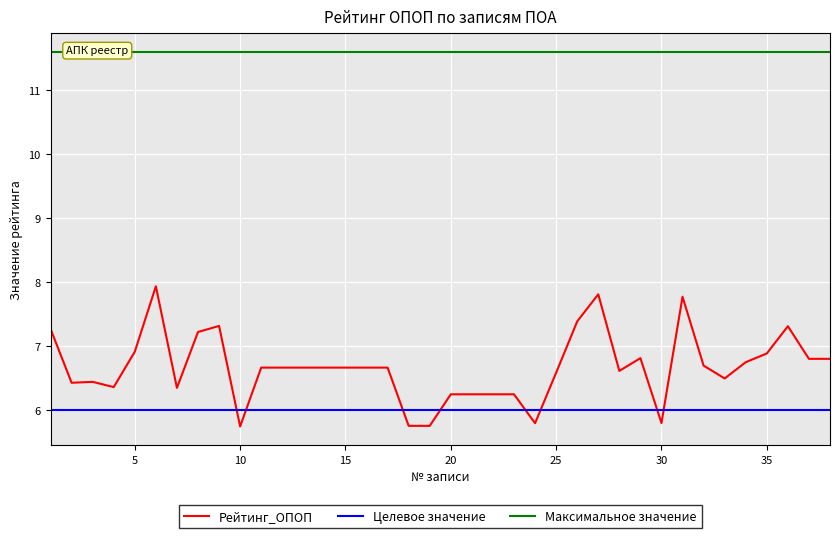

After their last crossing, which series has the higher values: Рейтинг_ОПОП or Целевое значение?

Рейтинг_ОПОП